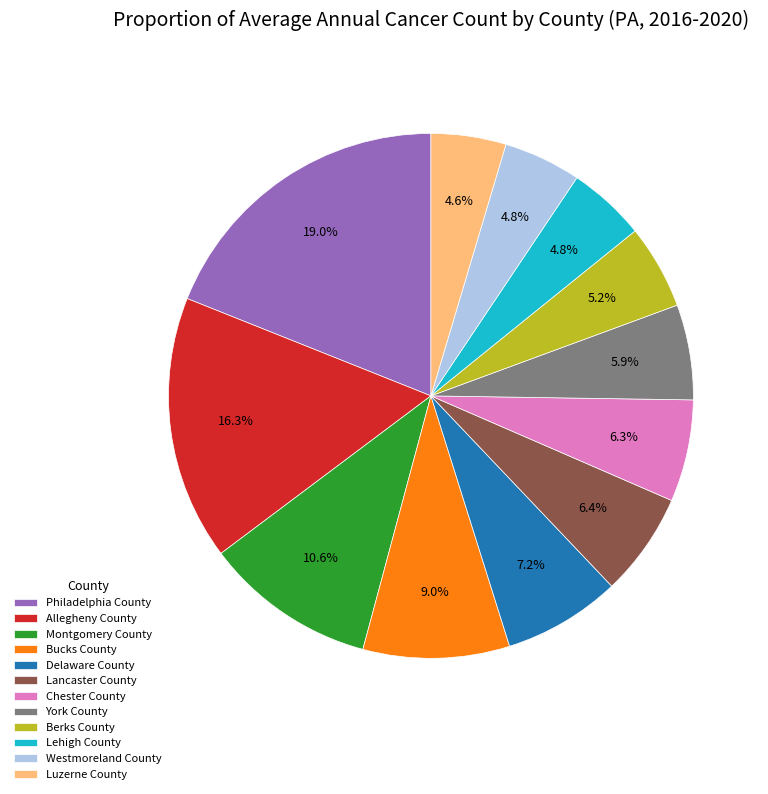

Which category has the biggest portion of the pie?

Philadelphia County